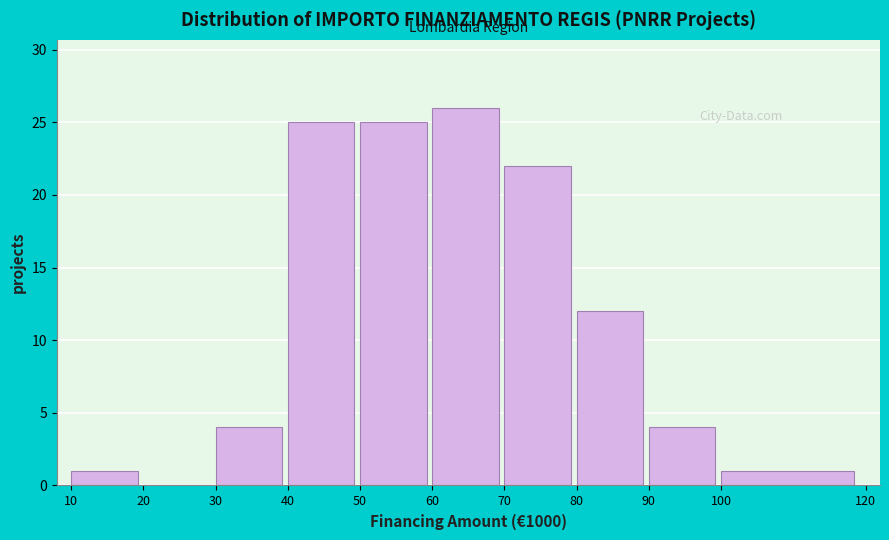

Reading right to left, extract all data points from this chart.

100=1	90=4	80=12	70=22	60=26	50=25	40=25	30=4	20=0	10=1